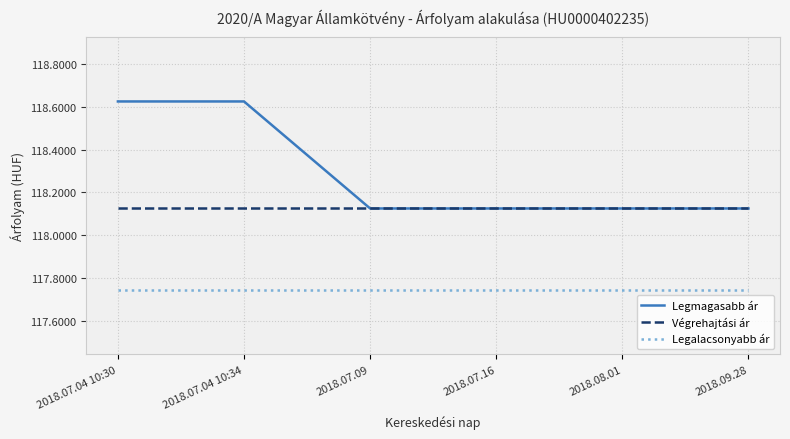

The Végrehajtási ár series shows 161.8 at 2018.09.28. True or false?

False